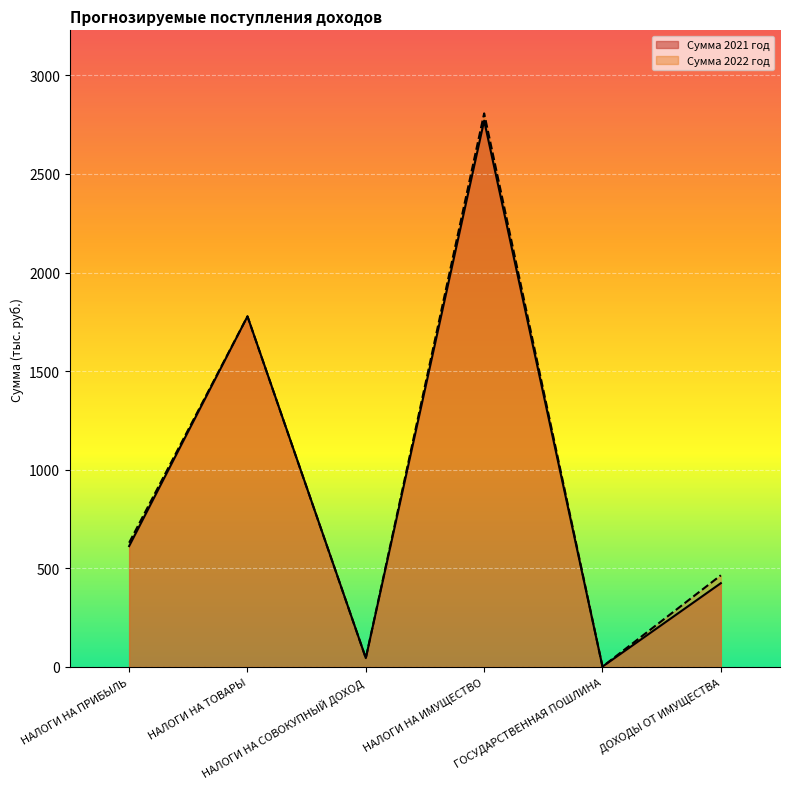

Is it true that Сумма 2022 год equals 891.1 at НАЛОГИ НА ПРИБЫЛЬ?

False